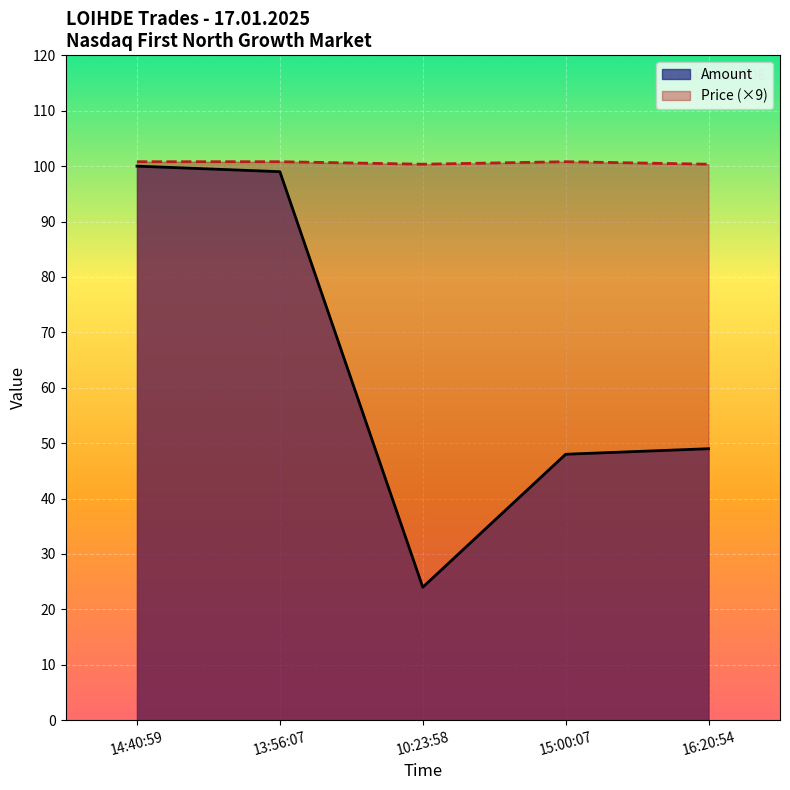

Reading right to left, transcribe all the data shown in this chart.

Amount: 16:20:54=49.0	15:00:07=48.0	10:23:58=24.0	13:56:07=99.0	14:40:59=100.0
Price: 16:20:54=100.4	15:00:07=100.8	10:23:58=100.4	13:56:07=100.8	14:40:59=100.8